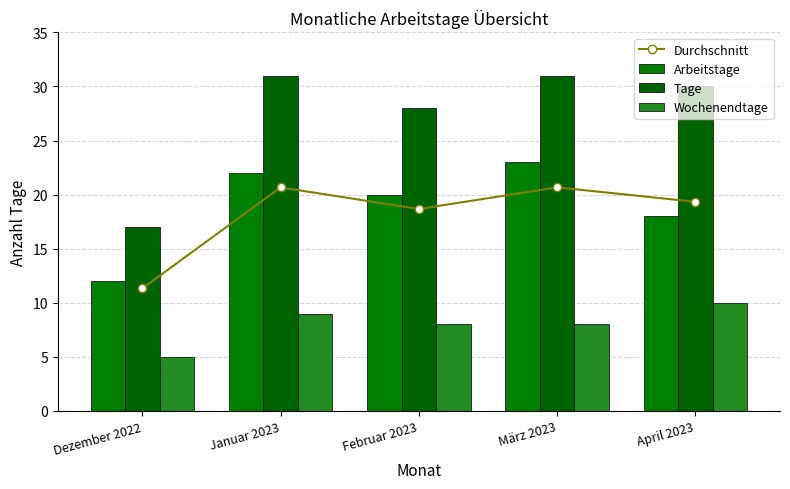

What is the approximate value of Tage at März 2023?

31